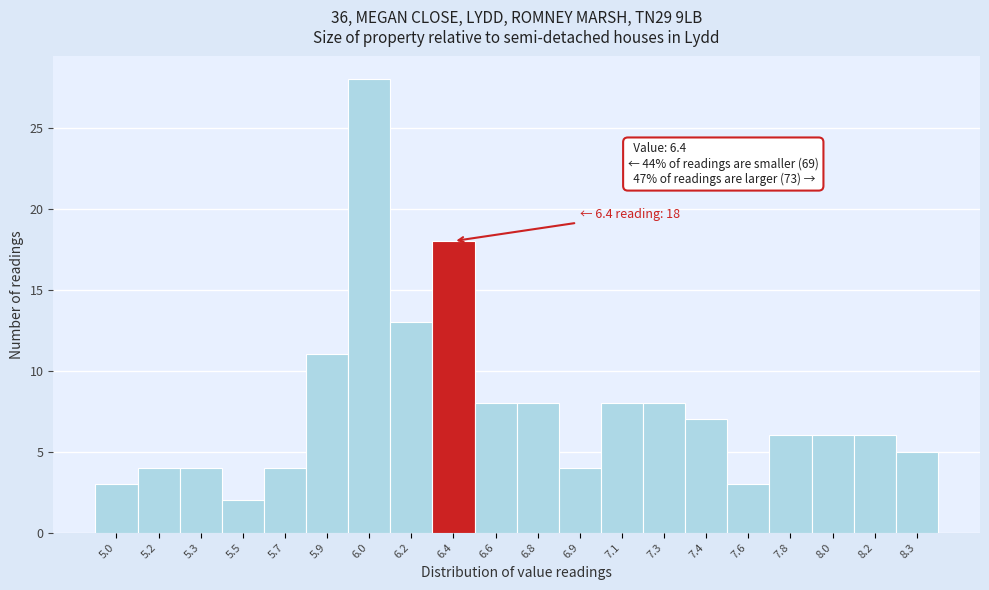

Reading left to right, list all the values displayed in this chart.

5.0=3	5.2=4	5.3=4	5.5=2	5.7=4	5.9=11	6.0=28	6.2=13	6.4=18	6.6=8	6.8=8	6.9=4	7.1=8	7.3=8	7.4=7	7.6=3	7.8=6	8.0=6	8.2=6	8.3=5